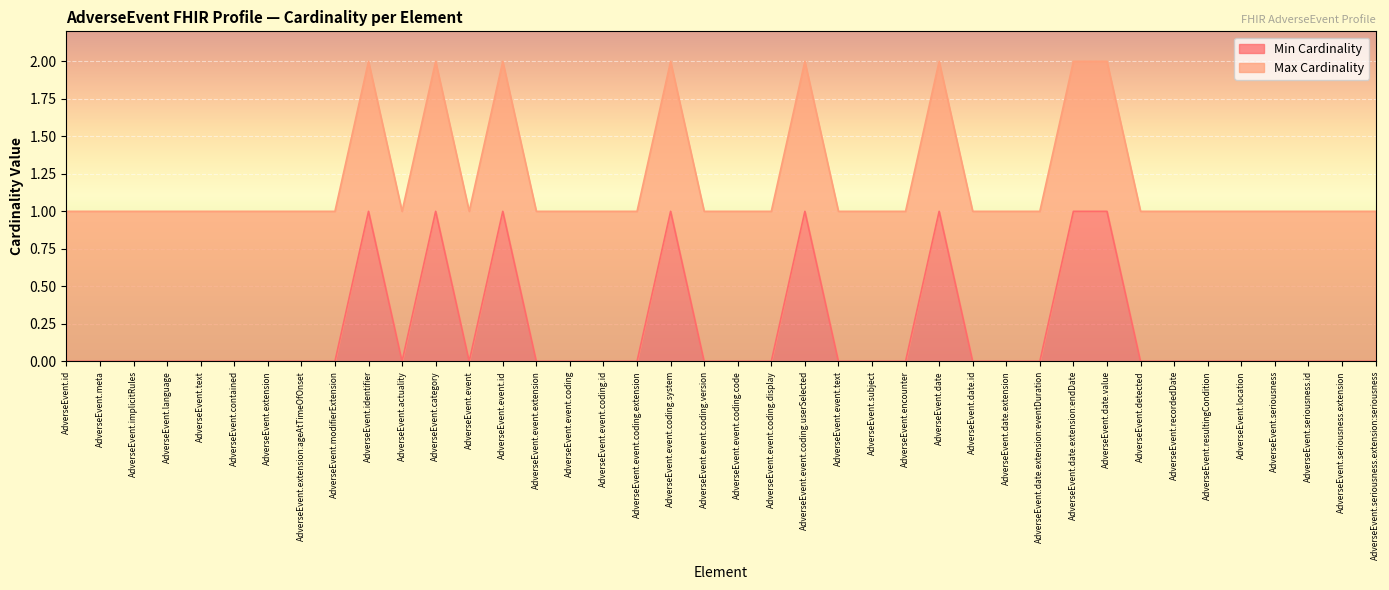

What is the difference between the values at AdverseEvent.event.coding.code and AdverseEvent.event.id?

1